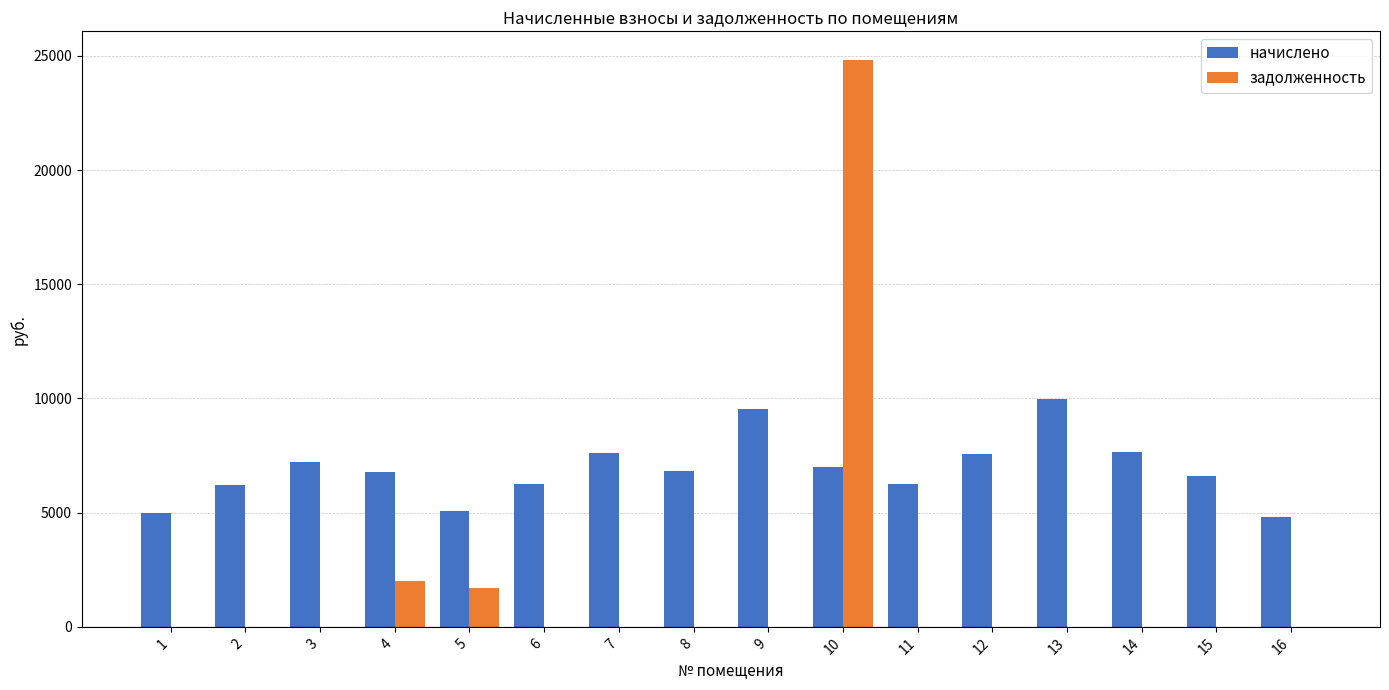

How many series are shown in this chart?

2